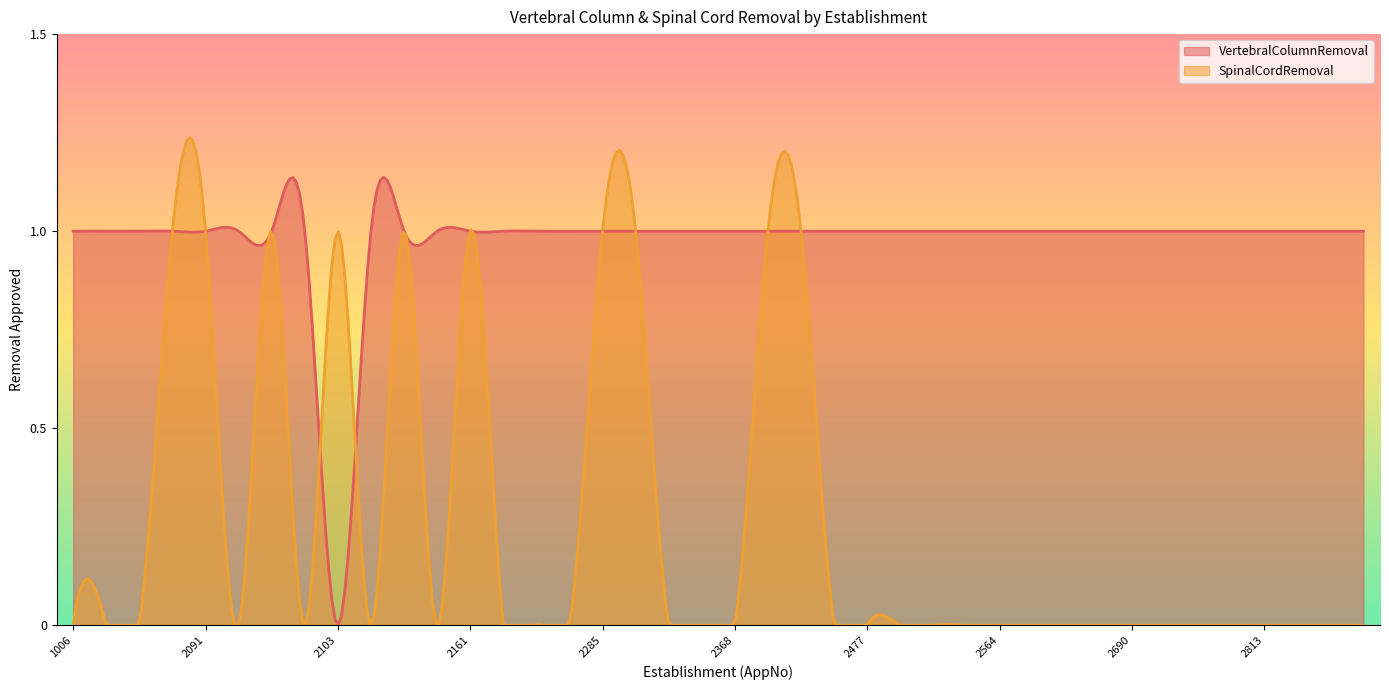

Between 2095 and 1006, which is larger?

2095